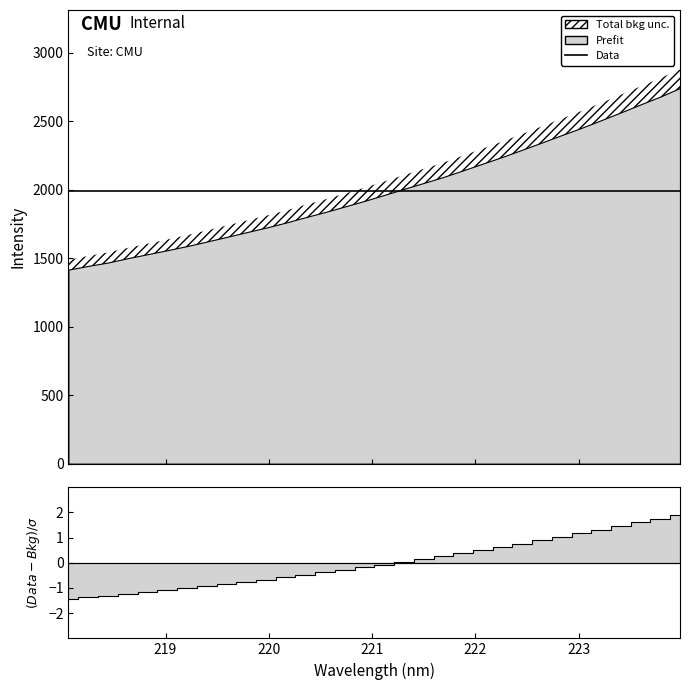

The chart shows a value of 3467.4 at 221.3083. True or false?

False